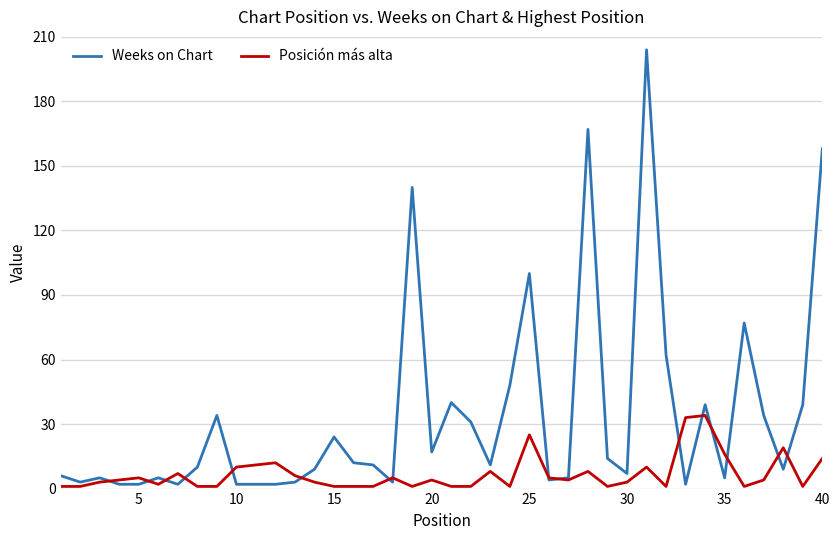

Which series has the widest spread of values?

Weeks on Chart